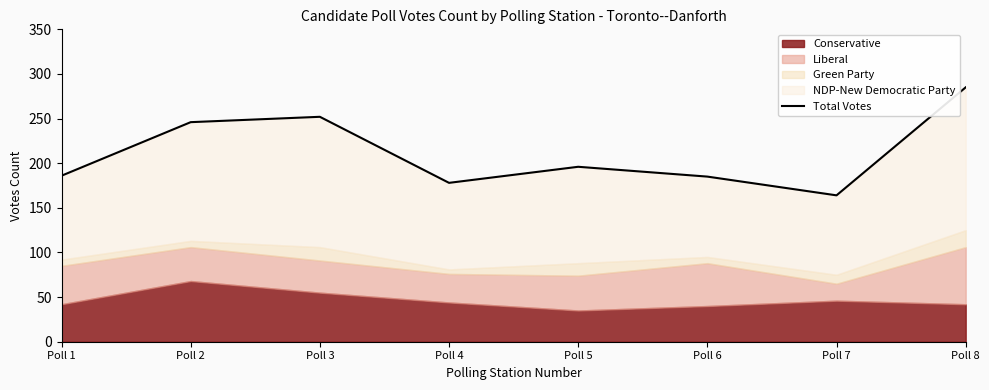

How many points are higher than both their immediate neighbors (excluding endpoints)?

2